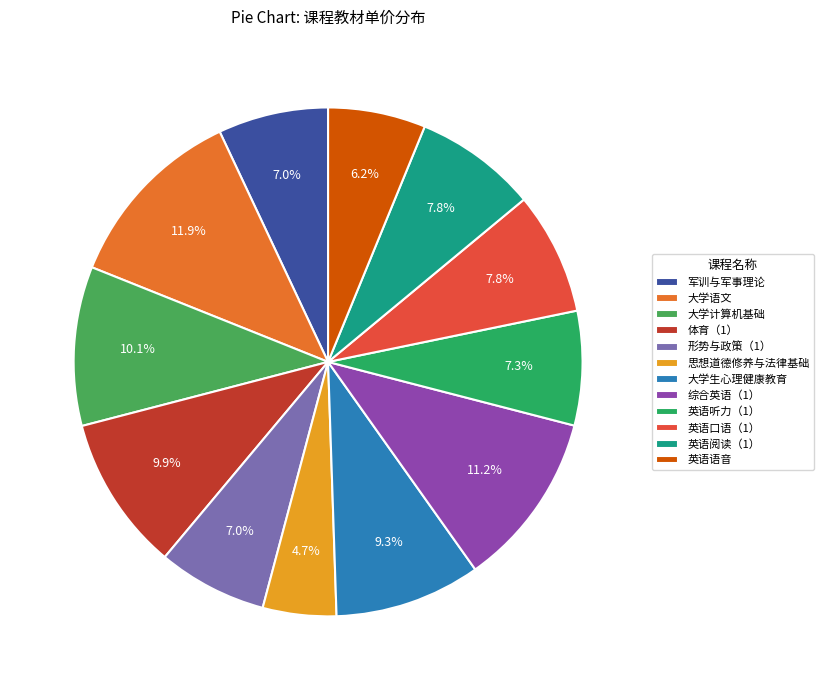

What is the change in value from 形势与政策（1） to 思想道德修养与法律基础?

-8.8